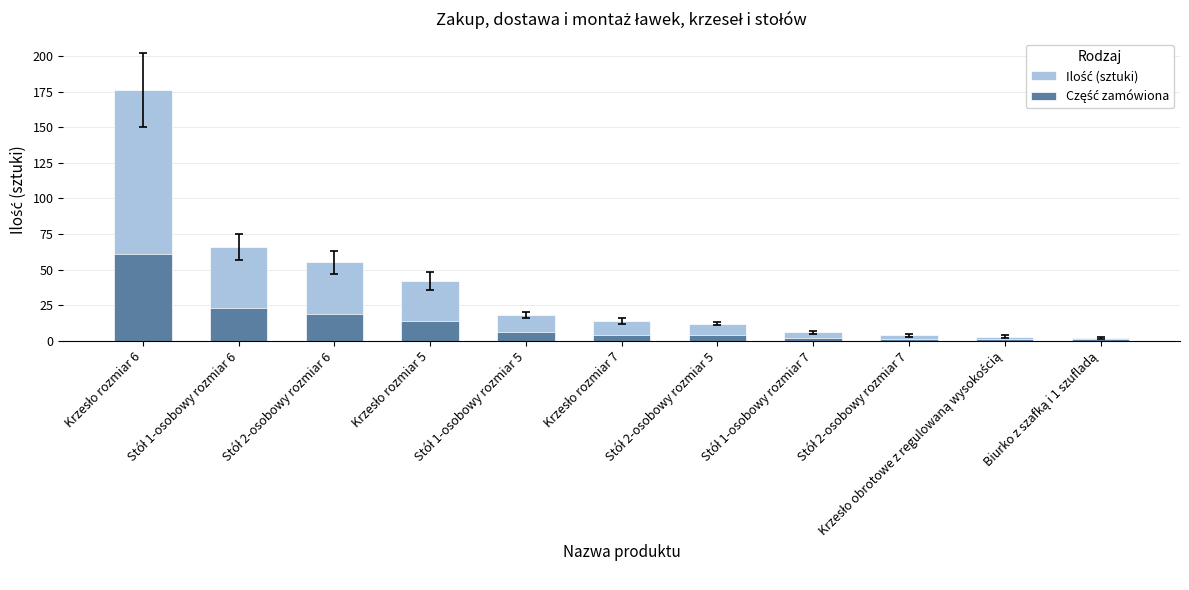

List the labels in order of Część zamówiona value, smallest first.

Stół 2-osobowy rozmiar 7, Krzesło obrotowe z regulowaną wysokością, Biurko z szafką i 1 szufladą, Stół 1-osobowy rozmiar 7, Krzesło rozmiar 7, Stół 2-osobowy rozmiar 5, Stół 1-osobowy rozmiar 5, Krzesło rozmiar 5, Stół 2-osobowy rozmiar 6, Stół 1-osobowy rozmiar 6, Krzesło rozmiar 6